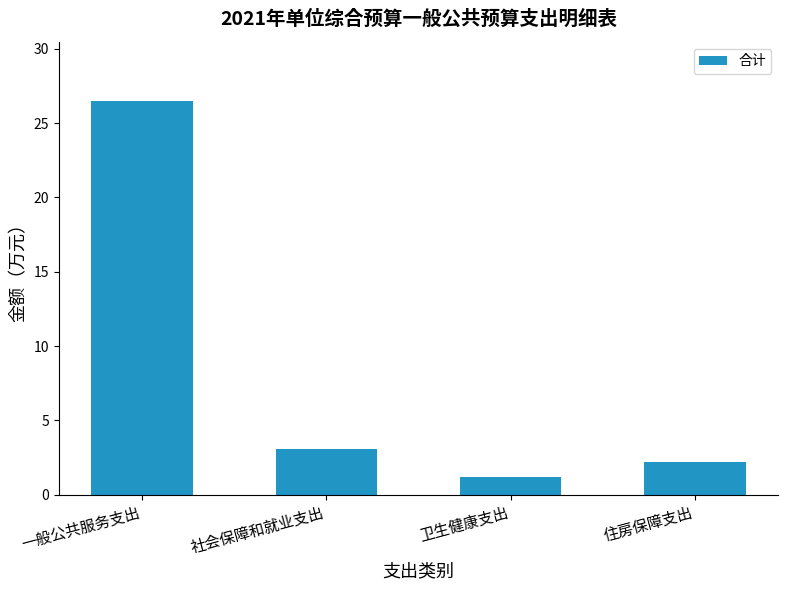

Reading left to right, extract all data points from this chart.

一般公共服务支出=26.5	社会保障和就业支出=3.1	卫生健康支出=1.2	住房保障支出=2.2